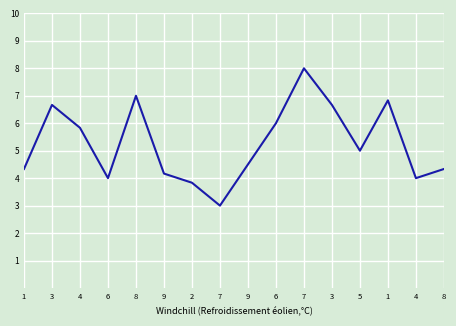

What is the difference between the maximum and second lowest values?

4.2